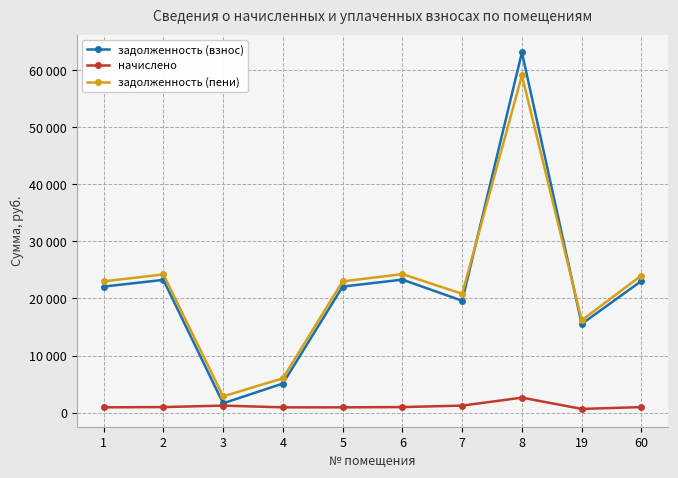

What are all the series names shown in the legend?

задолженность (взнос), начислено, задолженность (пени)